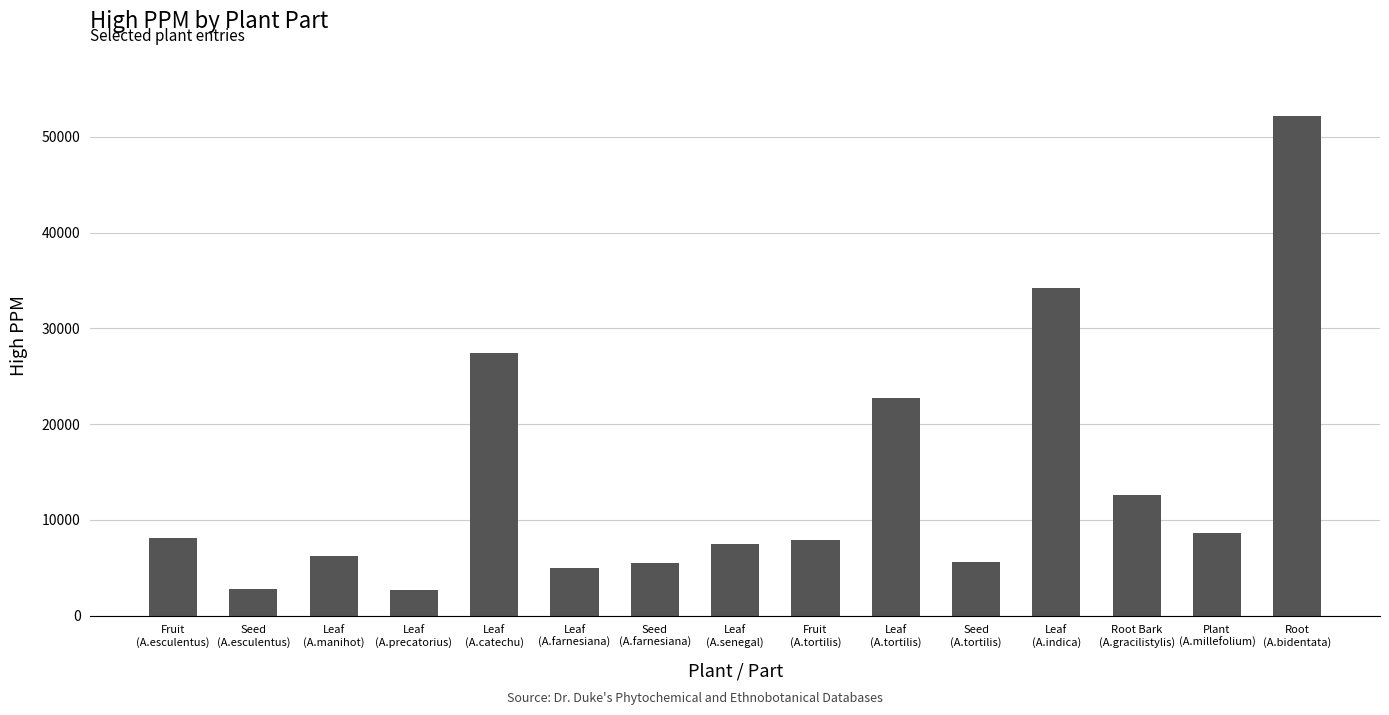

What is the average value?

13940